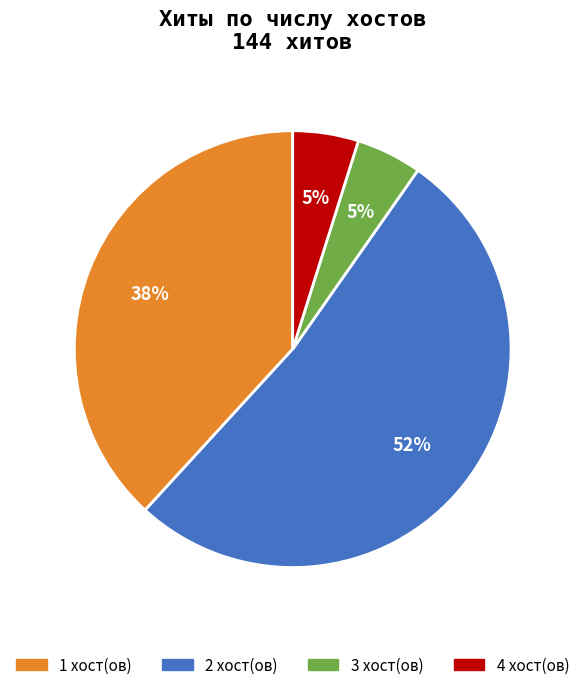

How many segments does this pie chart have?

4